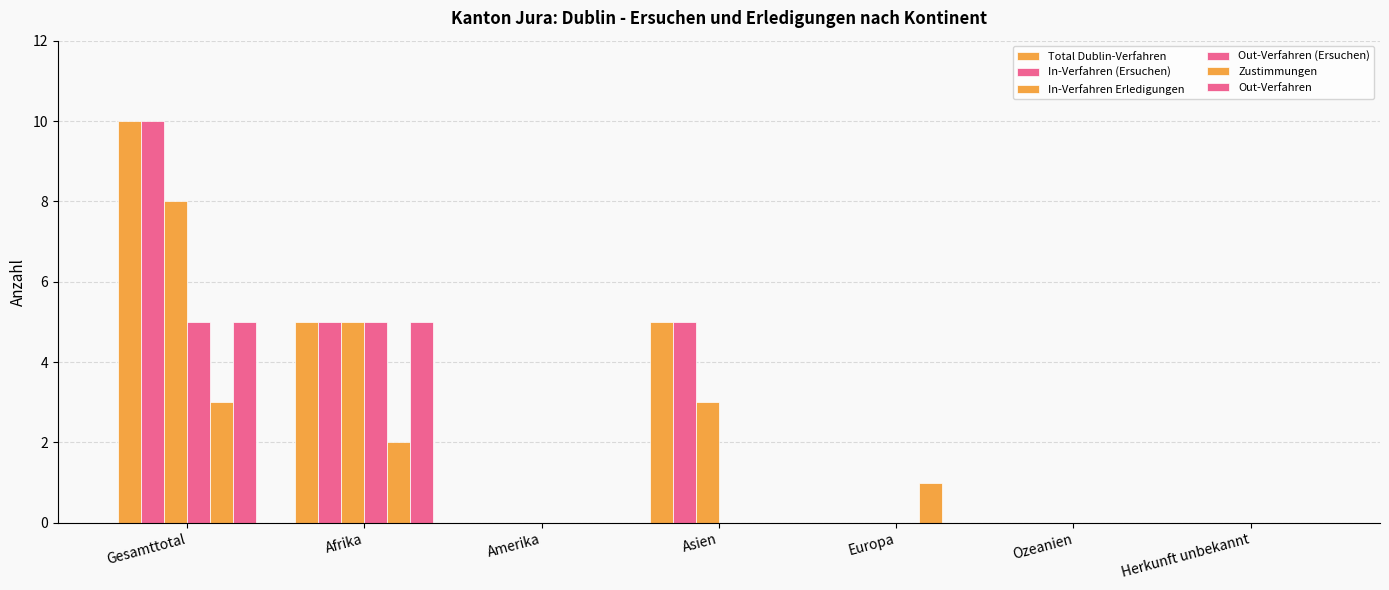

Are the bars horizontal?

No